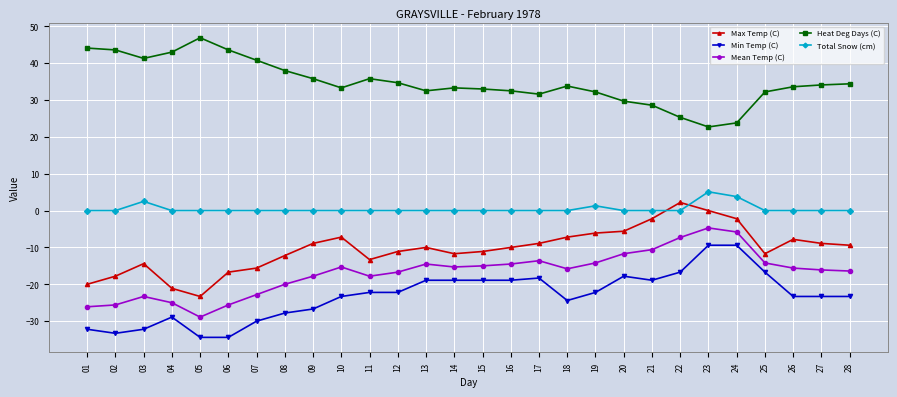

How many lines are shown in the chart?

5